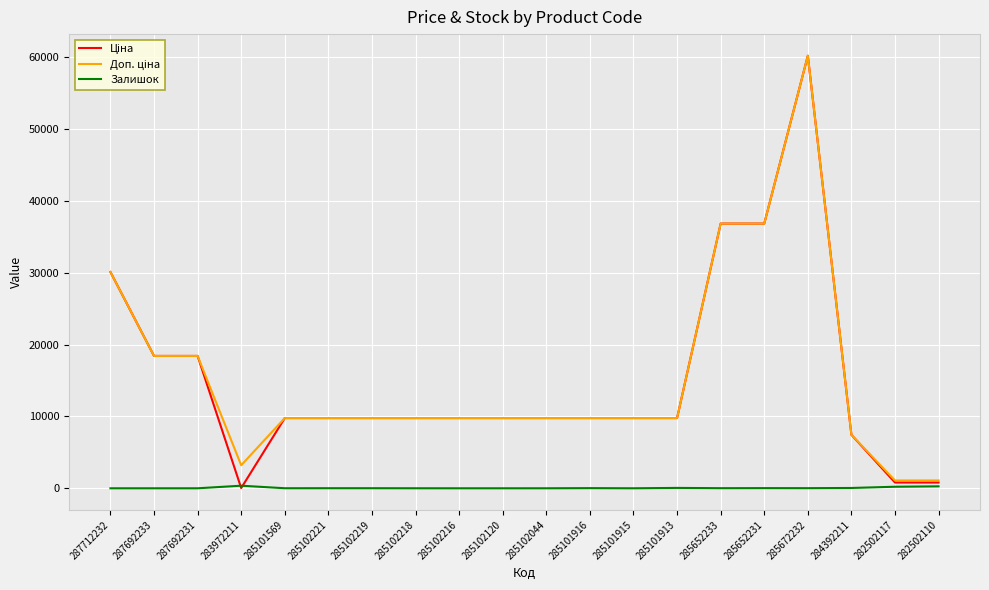

What is the greatest value displayed?

60205.6